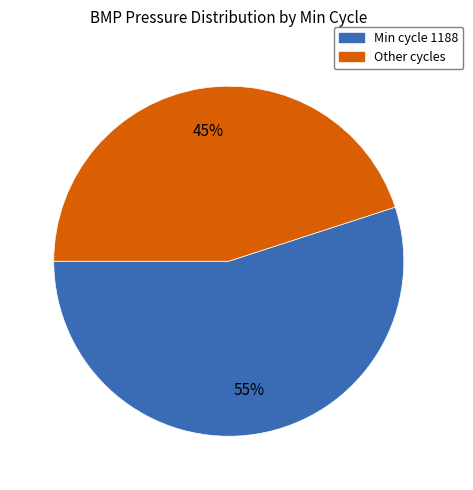

How many segments does this pie chart have?

2